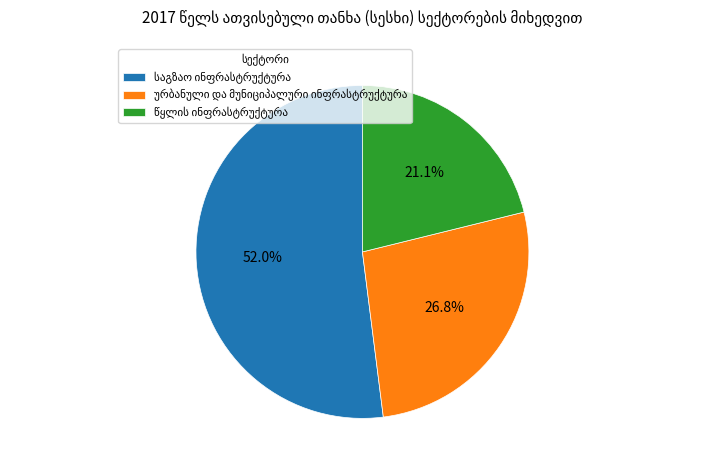

Does any single category account for the majority?

Yes